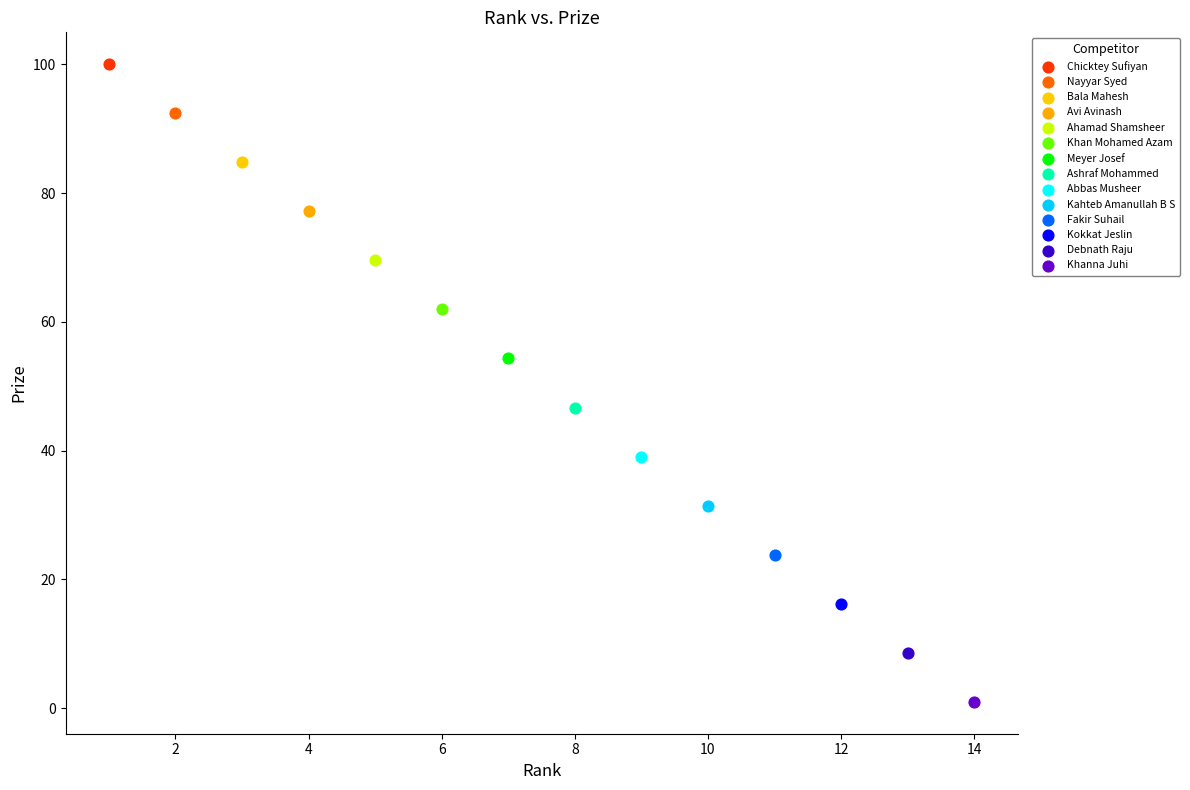

Which series reaches the minimum Y coordinate?

Khanna Juhi